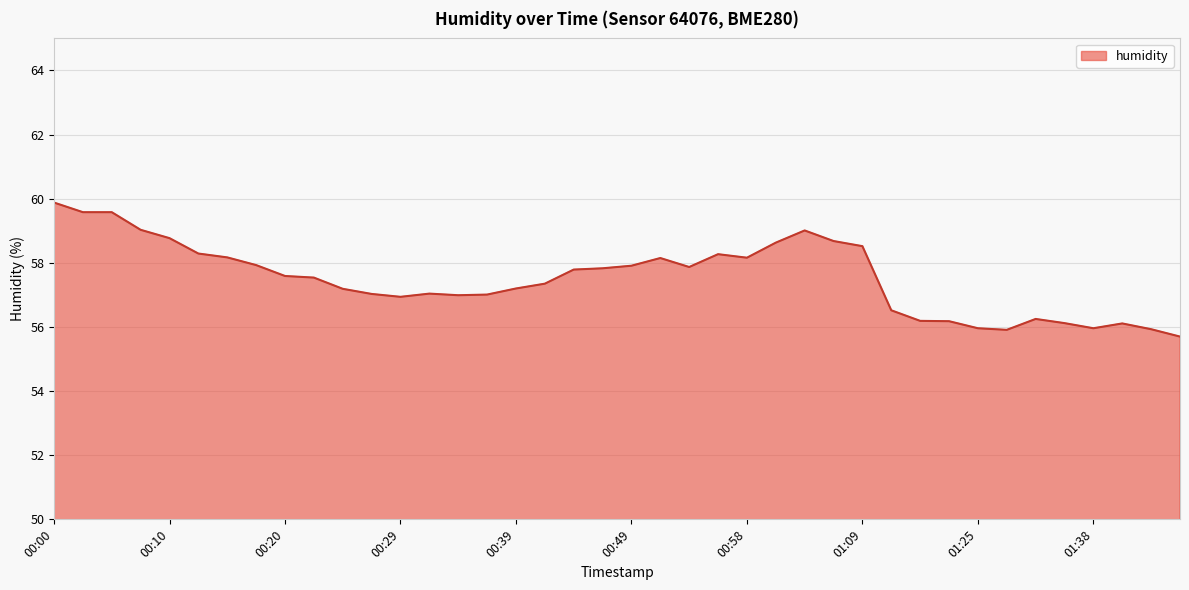

What is the minimum value shown in the chart?

55.7